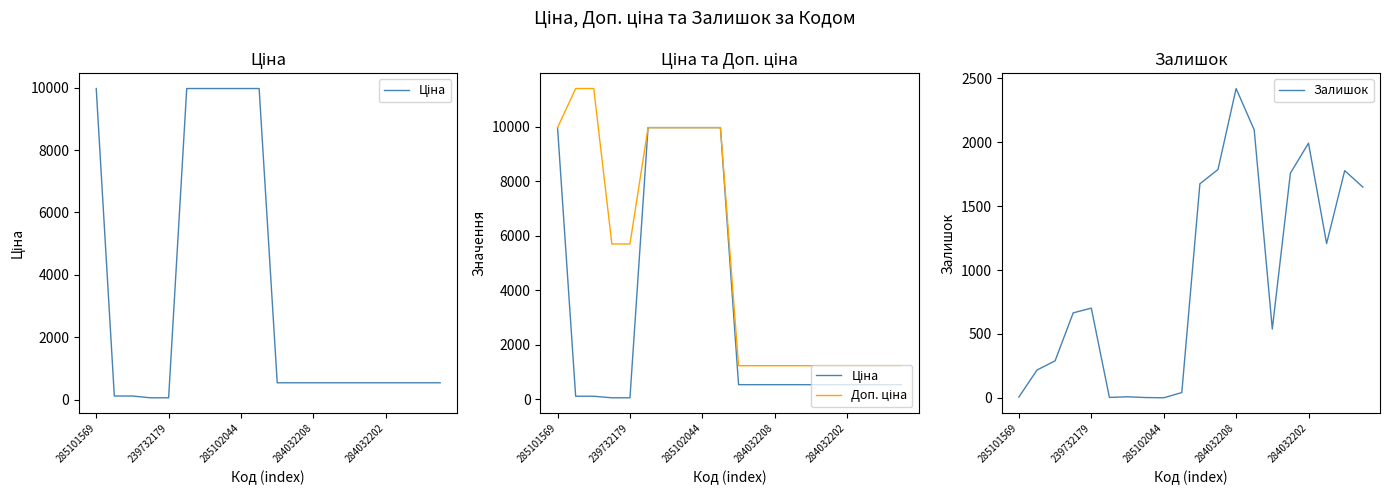

What is the approximate value of Доп. ціна at 5?

9975.0